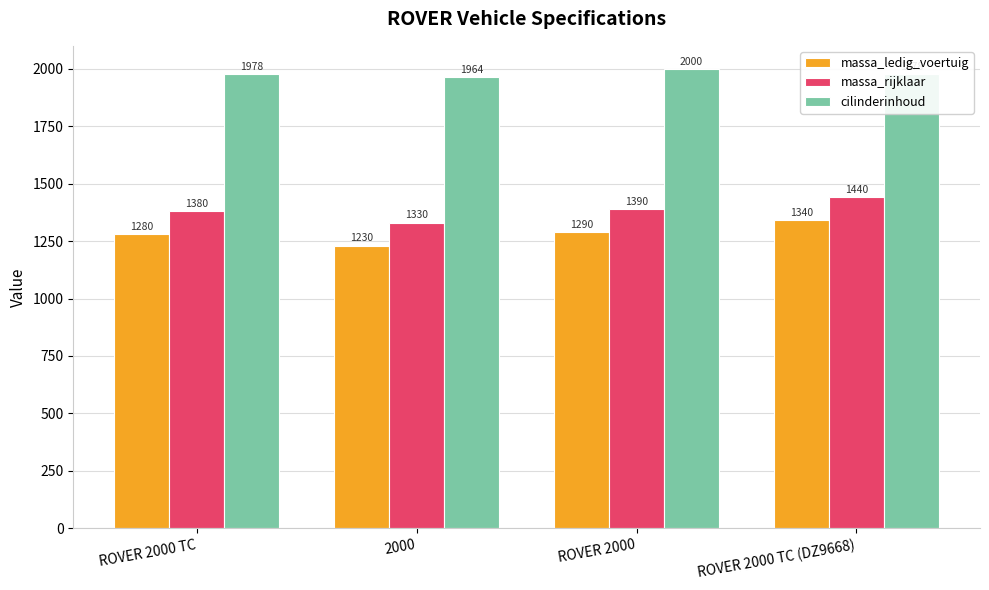

What is the minimum value for massa_rijklaar?

1330